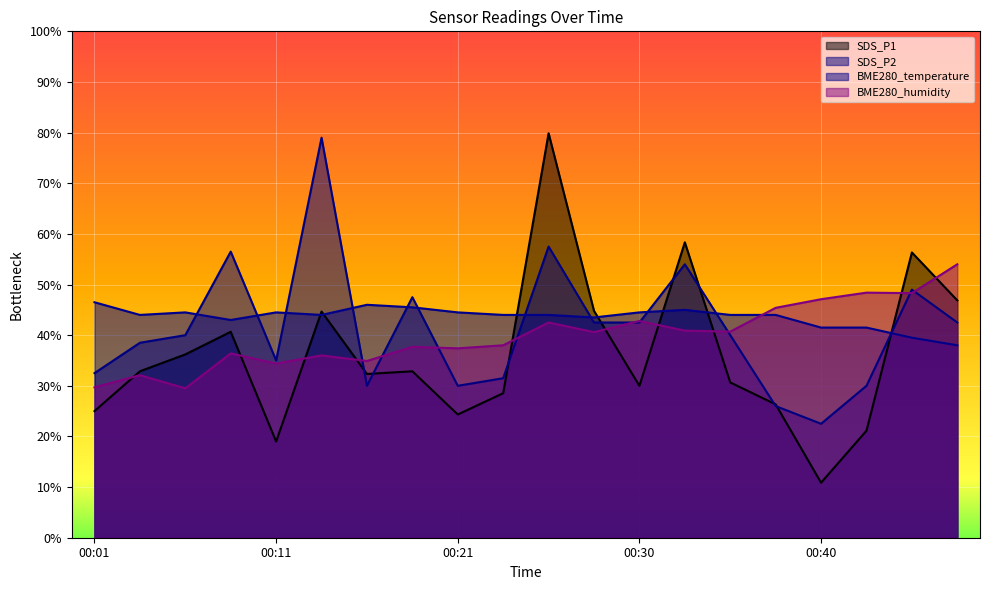

In SDS_P2, how many points are higher than both neighbors (excluding endpoints)?

6